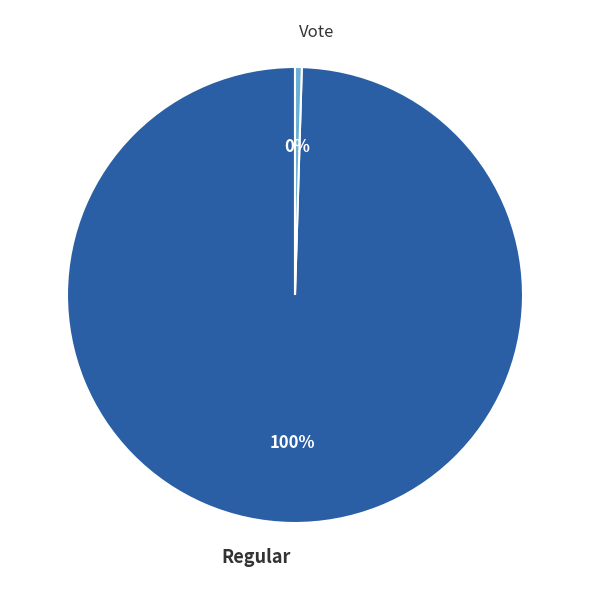

How many slices are in this pie chart?

2